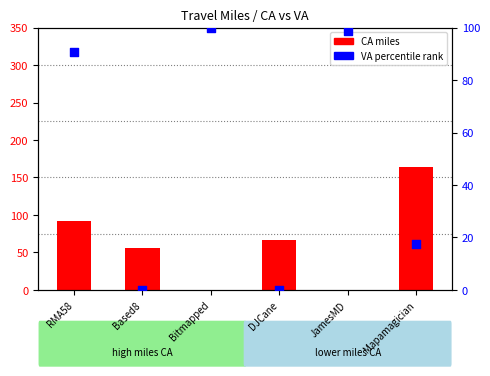

Which series reaches the minimum Y coordinate?

CA miles